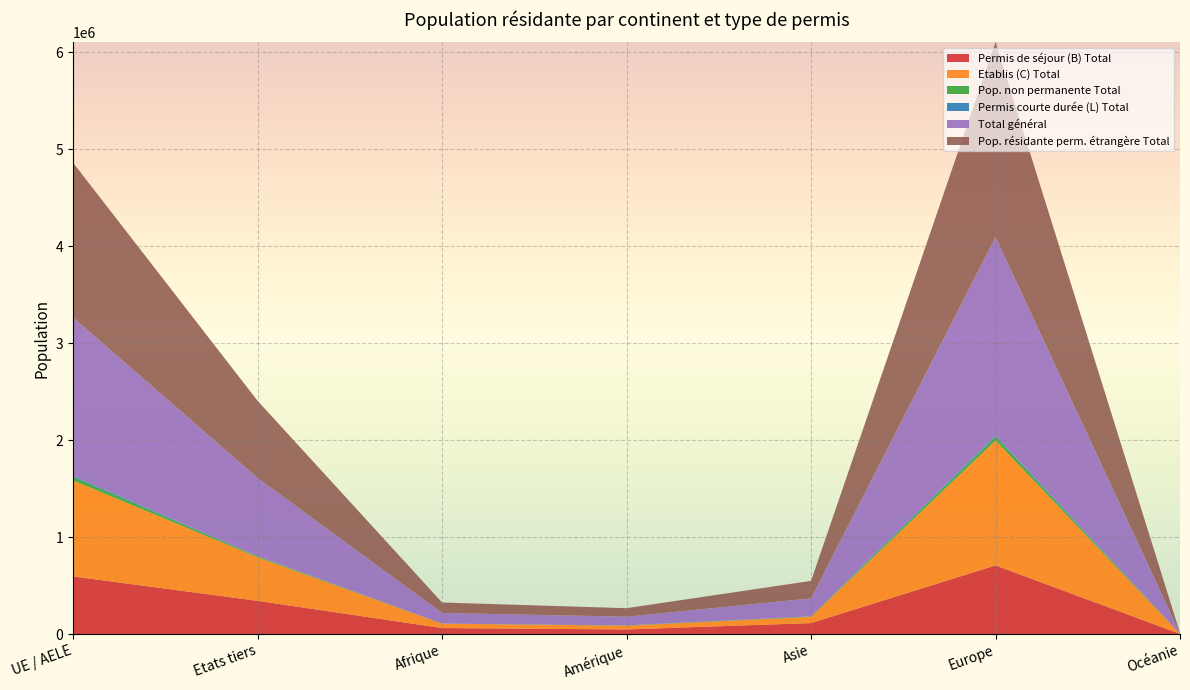

Reading right to left, list all the values displayed in this chart.

Permis de séjour (B) Total: 2409	708763	113902	48208	62616	343070	594700
Etablis (C) Total: 1433	1287105	64741	38751	45379	449132	989080
Pop. non permanente Total: 171	36975	3684	2282	556	8680	34999
Permis courte durée (L) Total: 47	12856	1843	657	310	3484	12230
Total général: 4060	2045699	184170	89898	108861	804366	1631009
Pop. résidante perm. étrangère Total: 3889	2008724	180486	87616	108305	795686	1596010